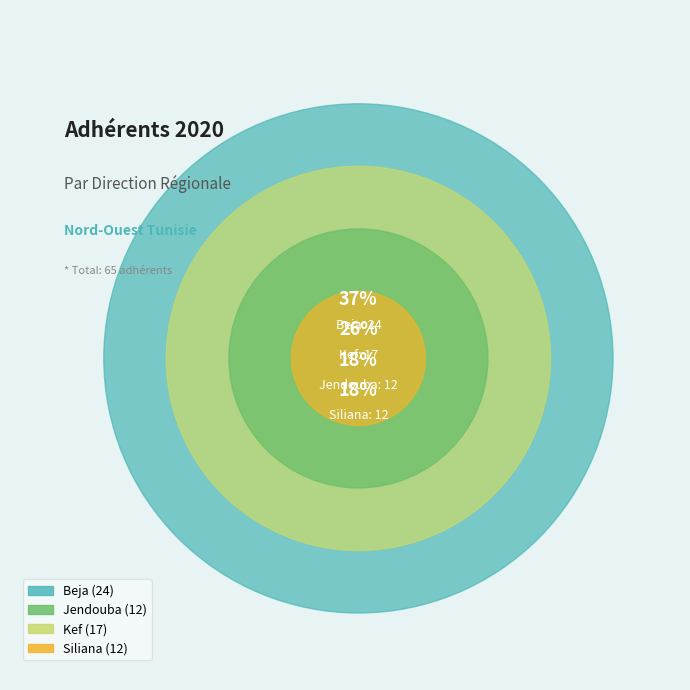

What percentage is the Beja slice, to the nearest percent?

37%